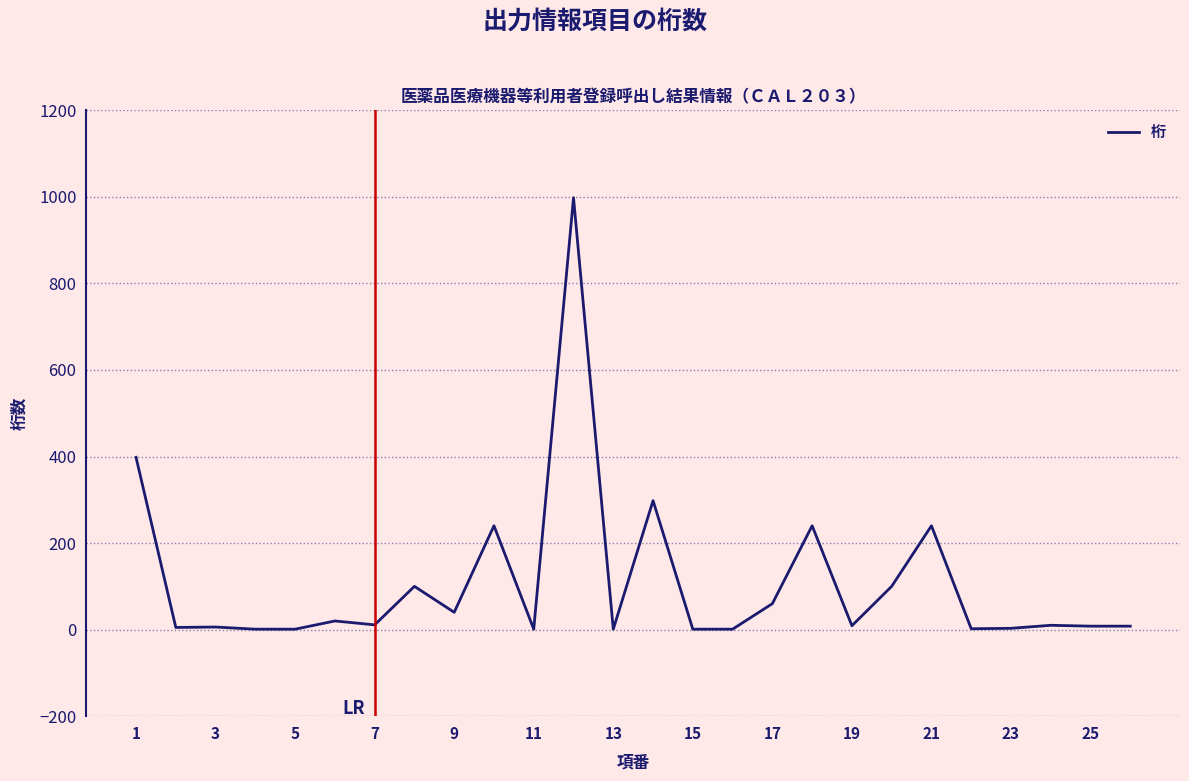

What is the difference between the maximum and minimum values?

997